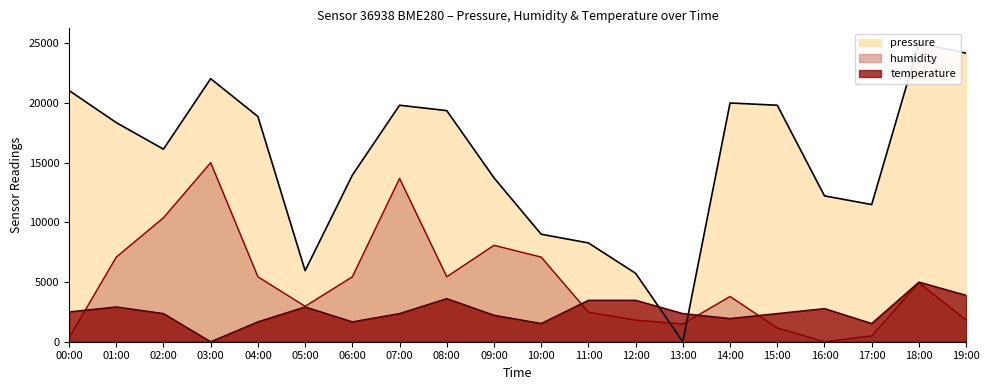

Where does the temperature series first go above 2361?

00:00